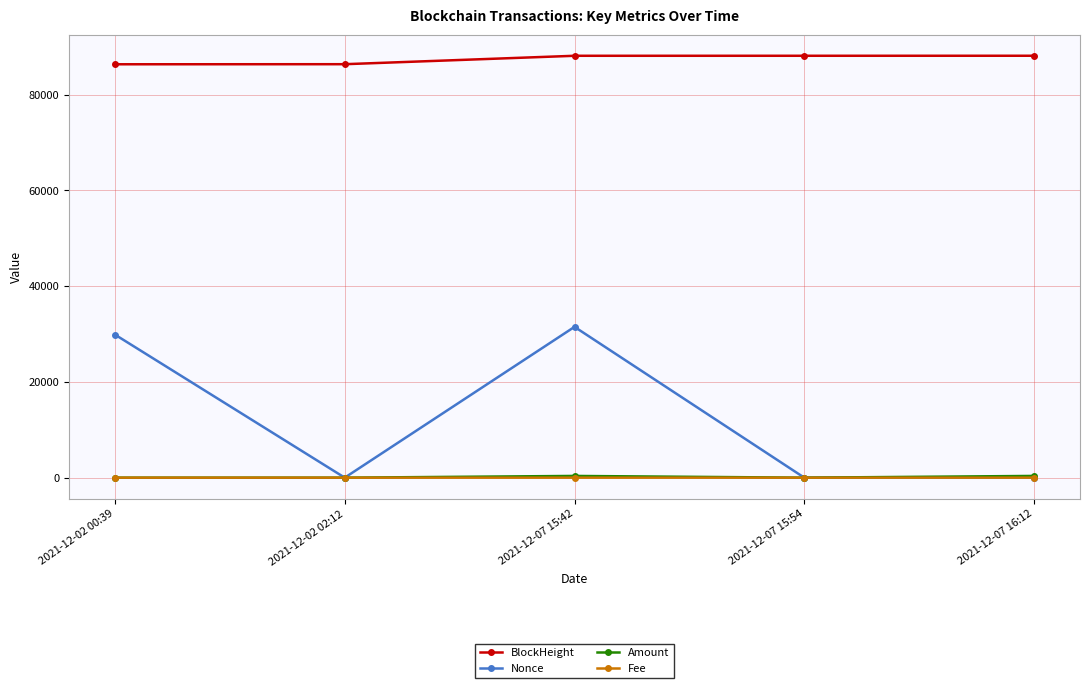

True or false: BlockHeight has a value of 88138.0 at 2021-12-07 16:12.

True